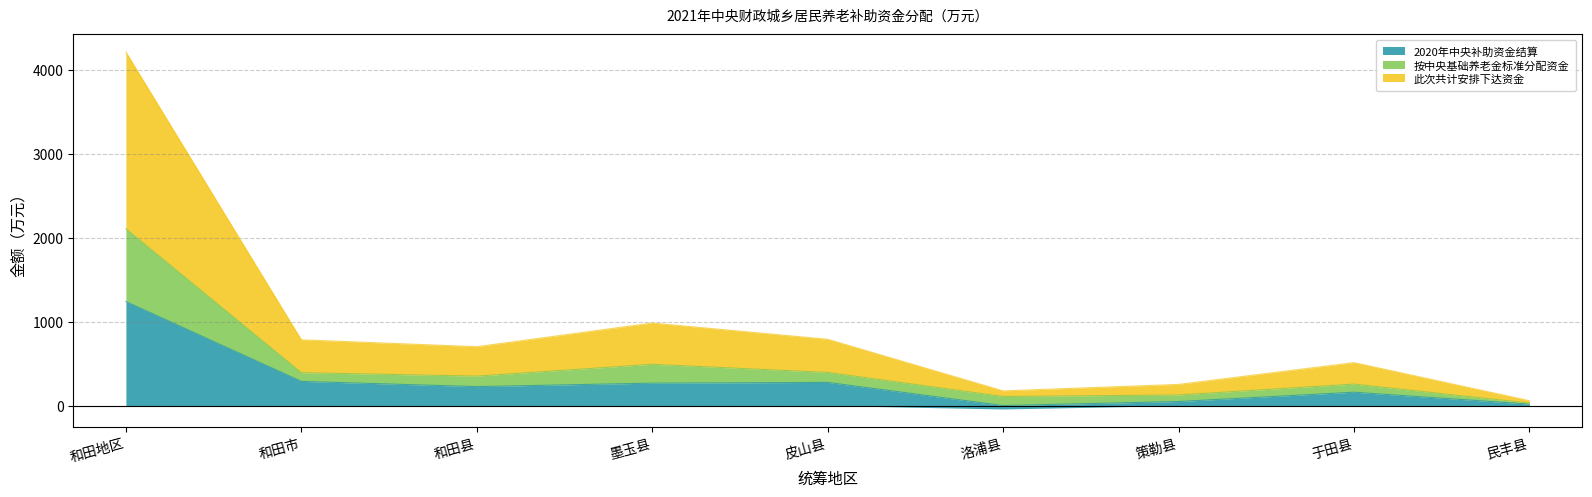

Reading left to right, transcribe all the data shown in this chart.

2020年中央补助资金结算: 1240	288	226	267	276	0	48	159	17
按中央基础养老金标准分配资金: 2108	392	351	492	395	108	126	256	29
此次共计安排下达资金: 4216	784	702	984	790	175	252	512	58